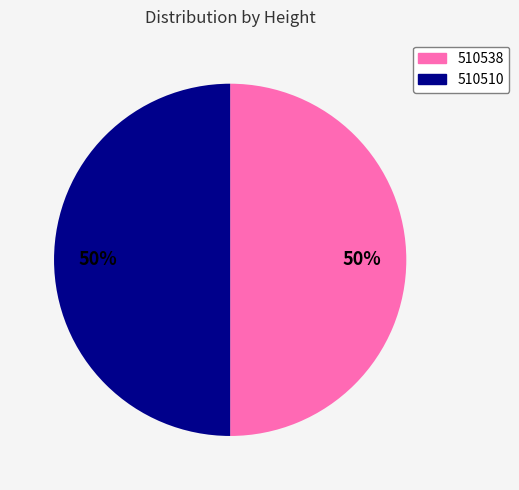

Is the sum of 510510 and 510538 greater than half?

Yes